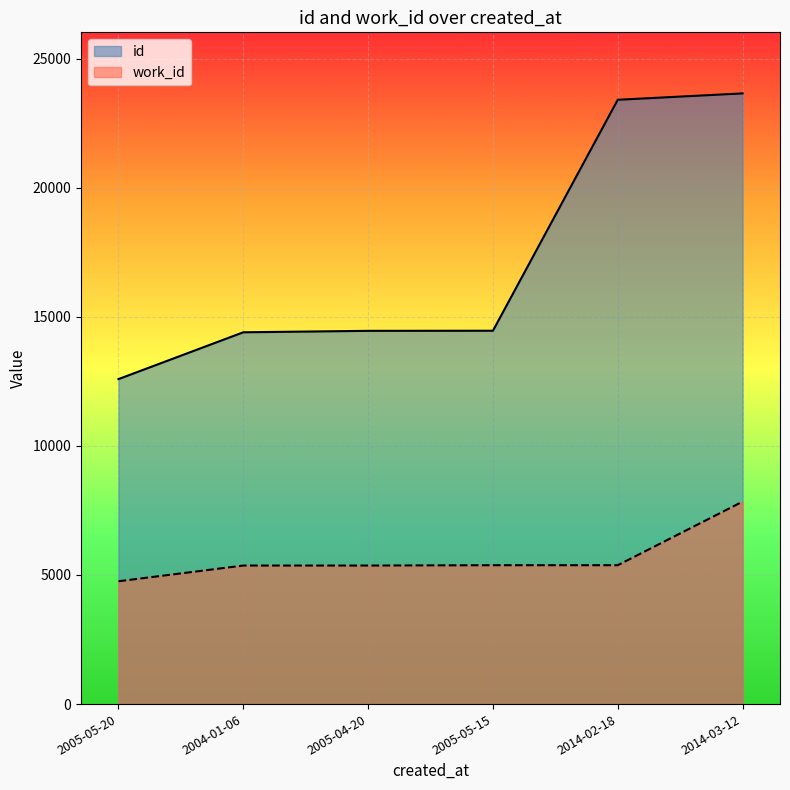

True or false: id has more than 1 interior local peaks.

False